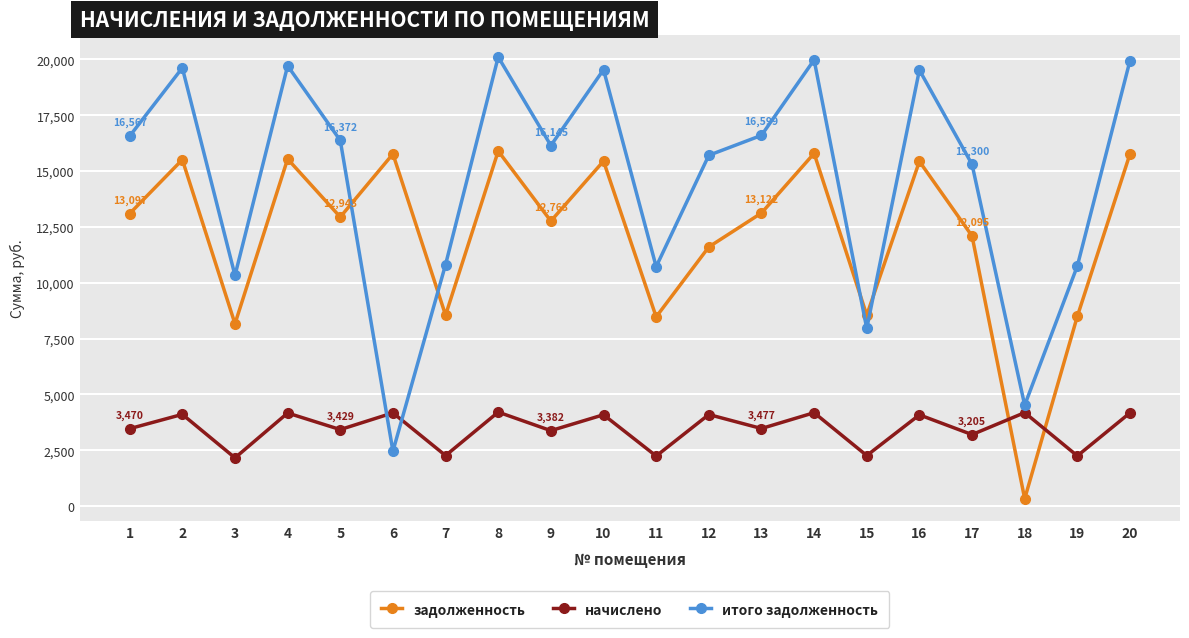

Rank the series at 16 from highest to lowest value.

итого задолженность, задолженность, начислено